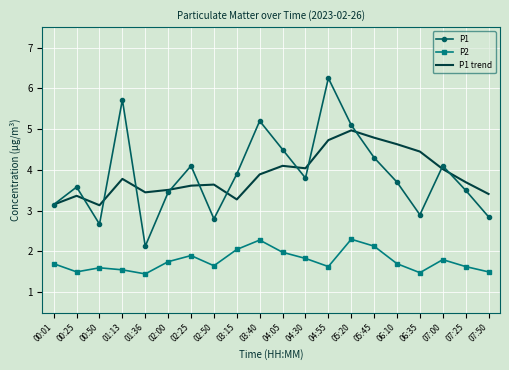

What value does the P1 series have at 01:13?

5.7